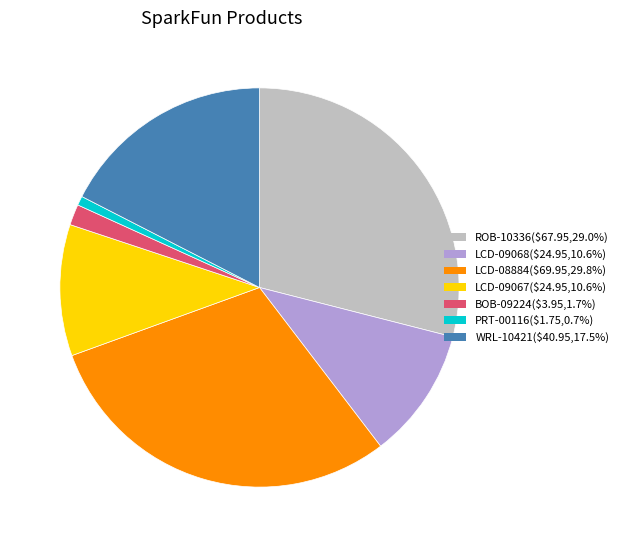

Between LCD-08884 and WRL-10421, which is larger?

LCD-08884